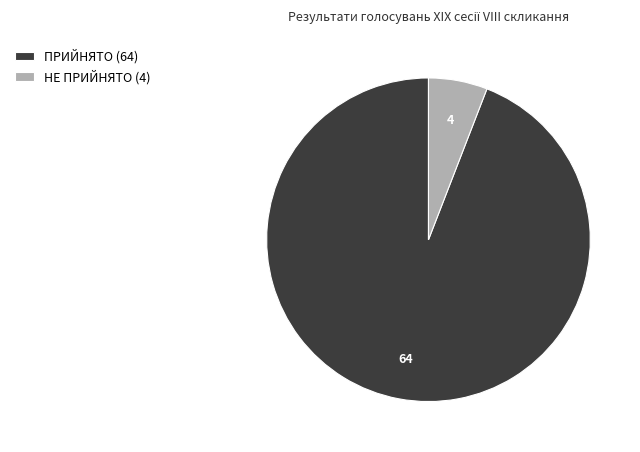

Combined, do ПРИЙНЯТО (64) and НЕ ПРИЙНЯТО (4) account for over 50%?

Yes